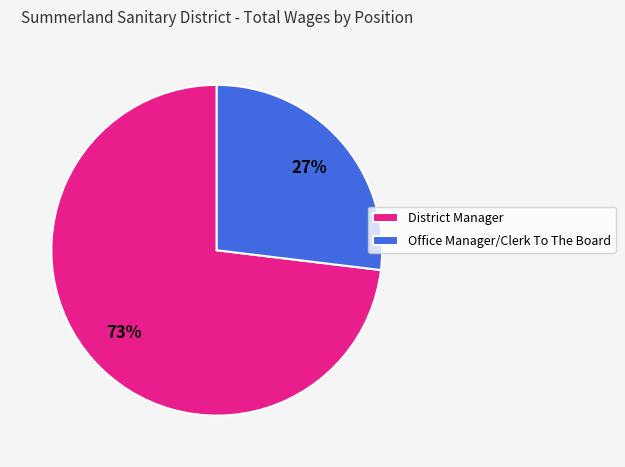

Approximately how many times larger is the value at District Manager compared to Office Manager/Clerk To The Board?

2.7